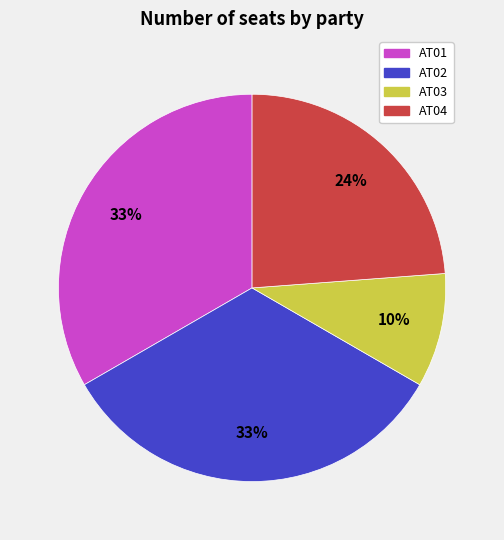

Do AT03 and AT04 together represent more than half of the pie?

No